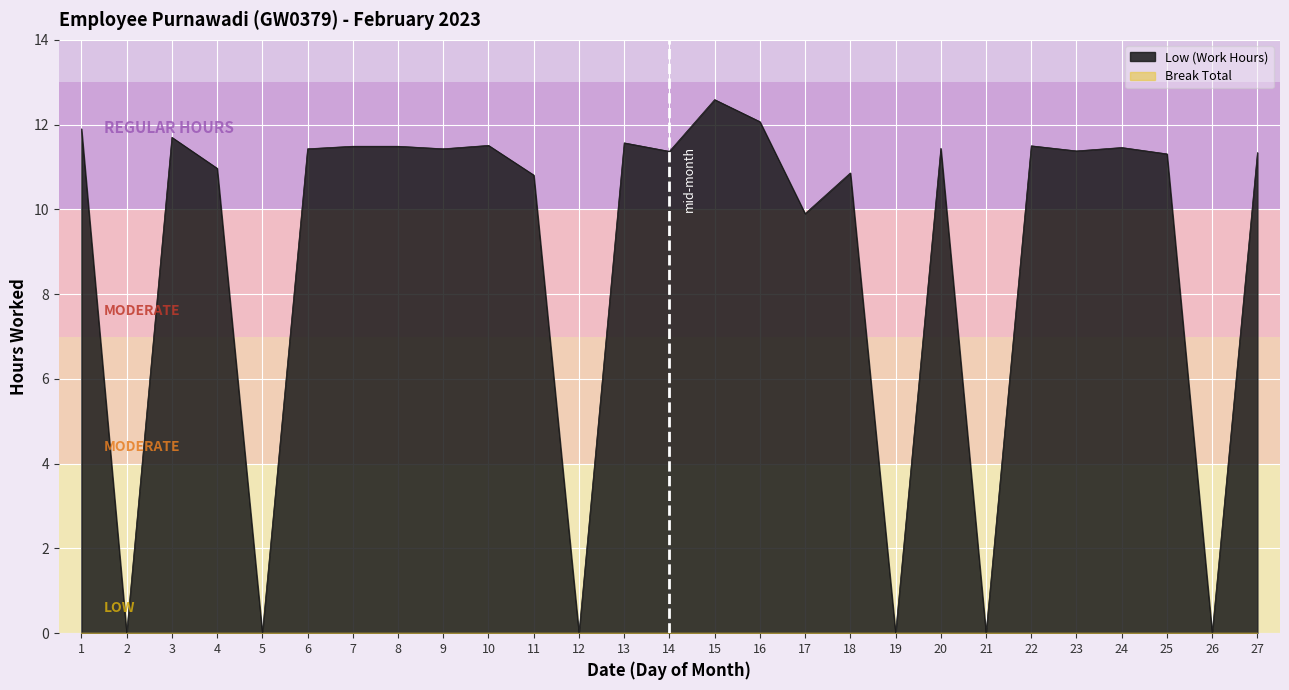

What is the average value?

8.9